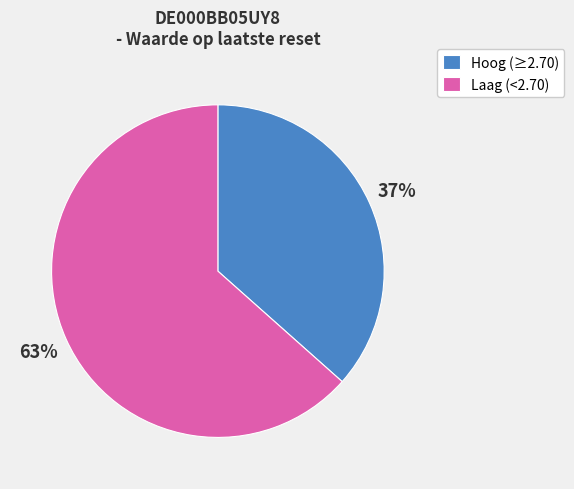

Combined, do Hoog (≥2.70) and Laag (<2.70) account for over 50%?

Yes